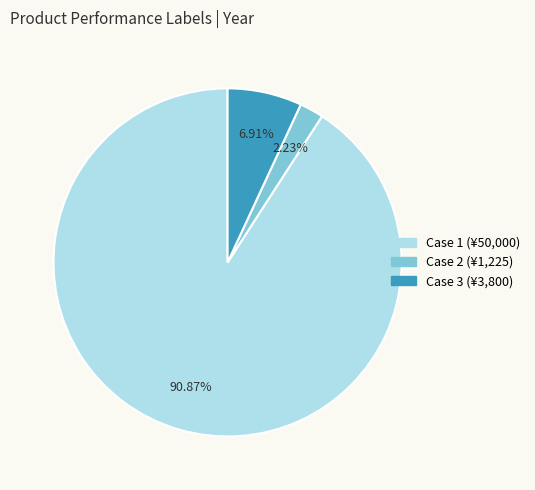

Is there any slice that represents more than half of the pie?

Yes